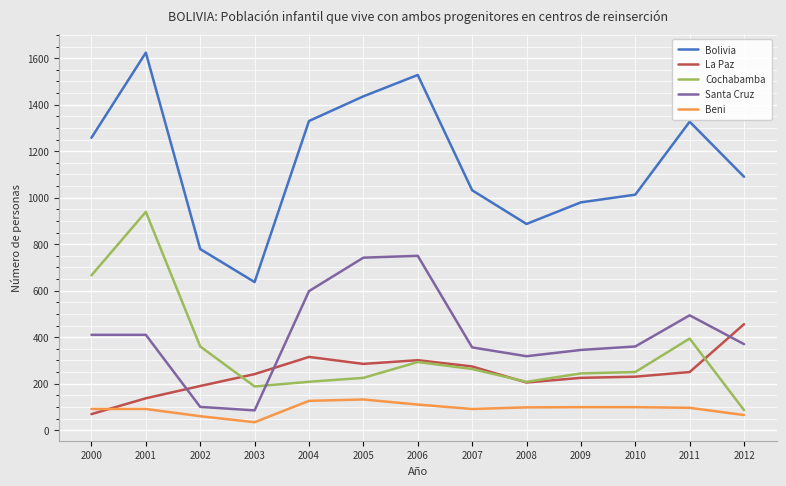

What is the total value across all series at 2010?

1952